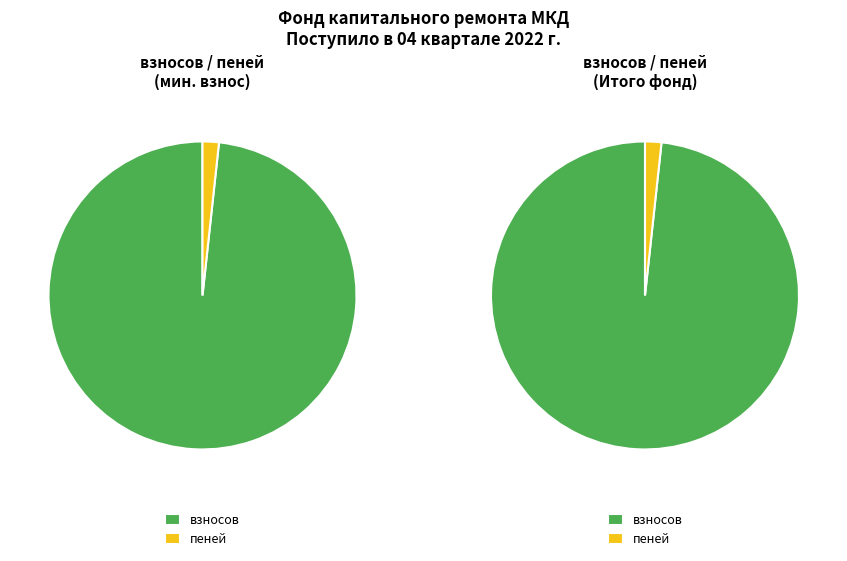

How many segments does this pie chart have?

2